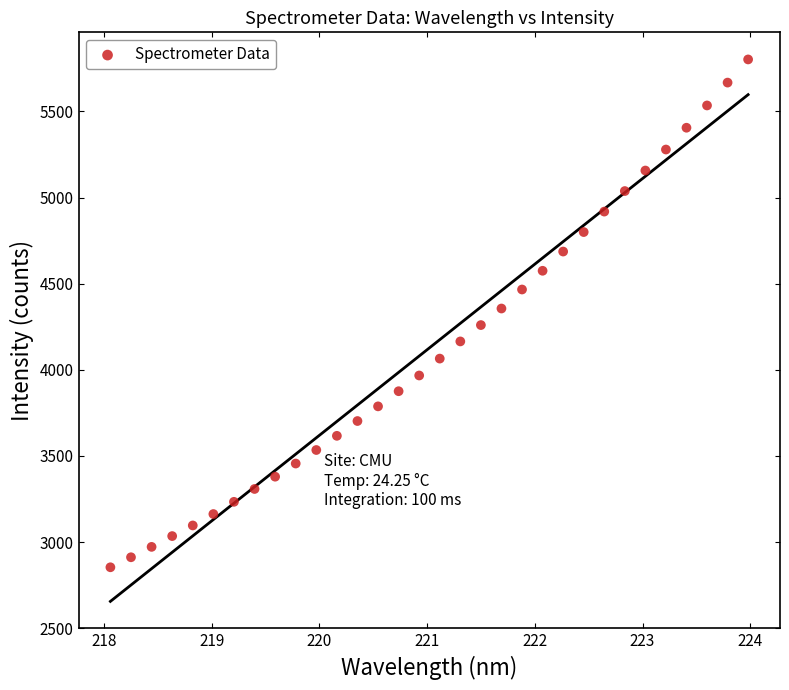

What is the range of X values (max minus min)?

5.9